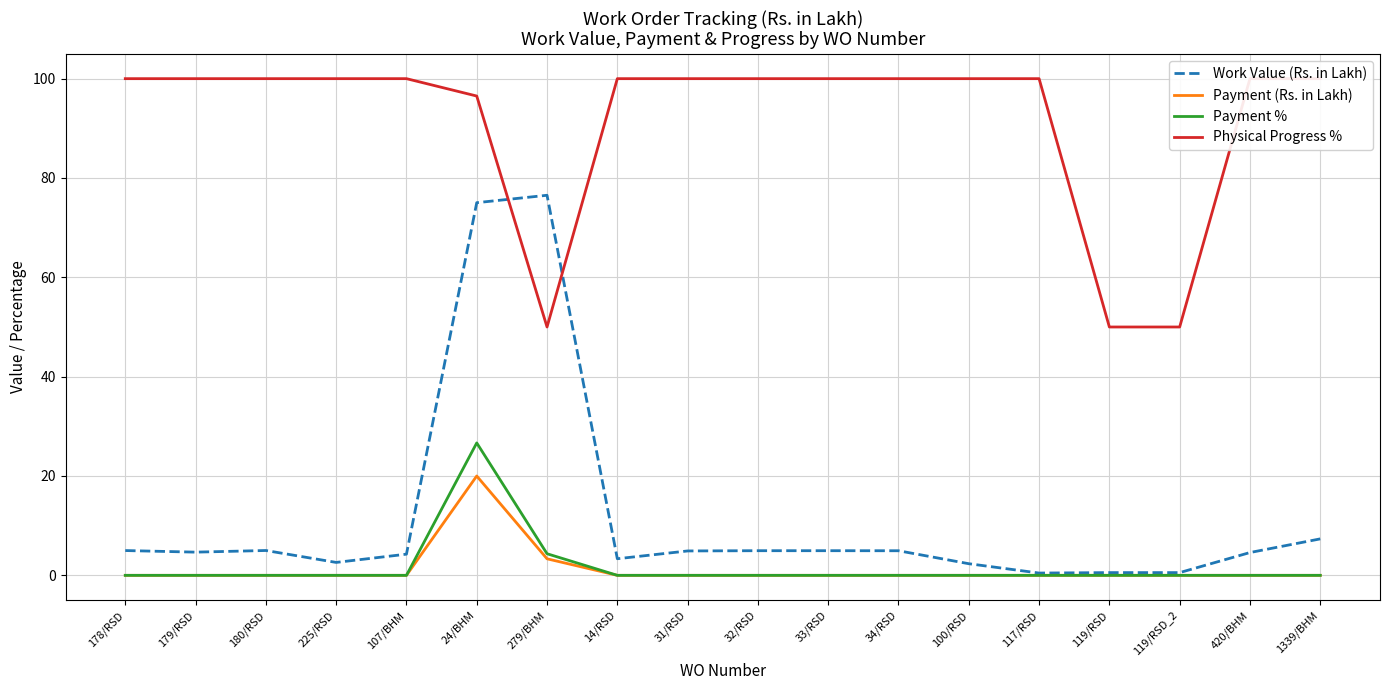

True or false: Payment % and Physical Progress % cross at least once.

False